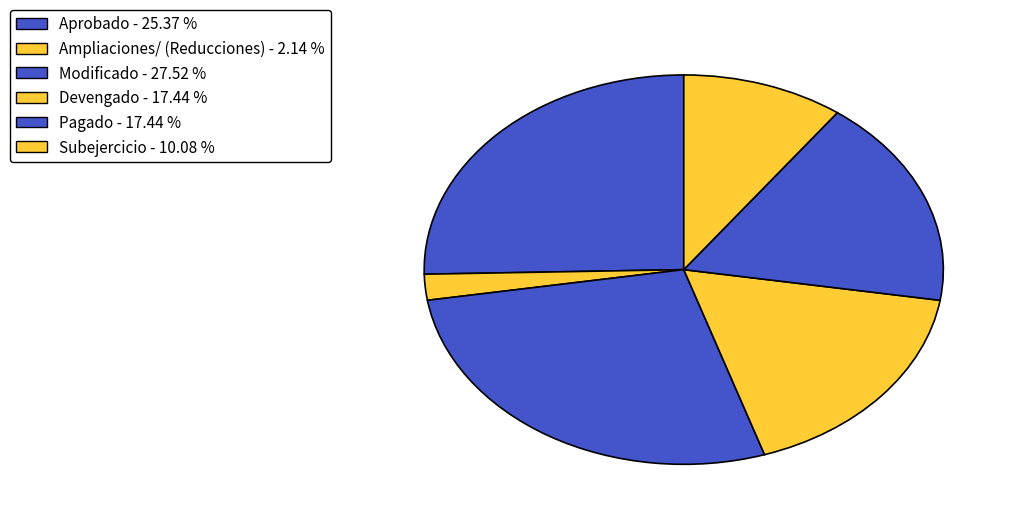

True or false: Ampliaciones/ (Reducciones) accounts for 11% of the total.

False